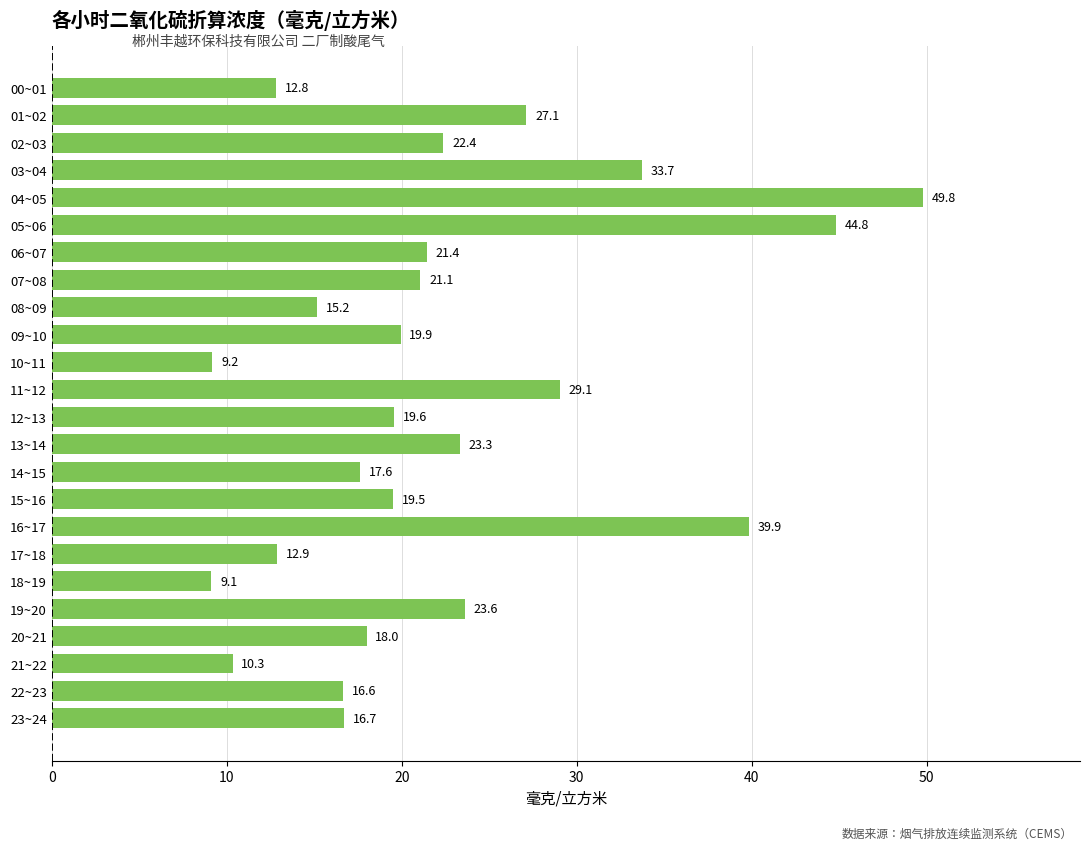

What is the sum of the values at 11~12 and 09~10?

49.0